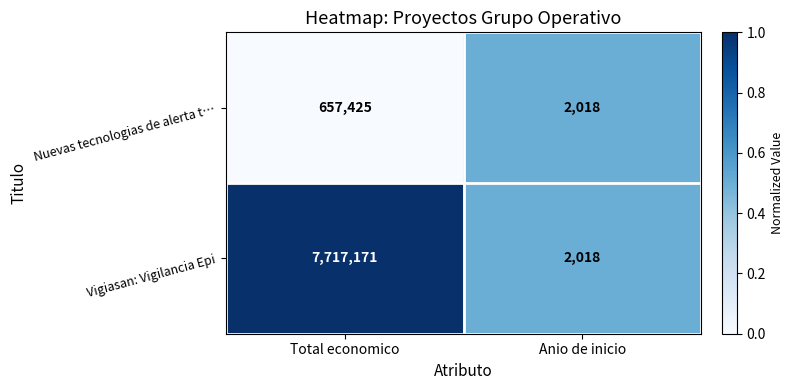

What is the highest value of the Vigiasan: Vigilancia Epi series?

7717171